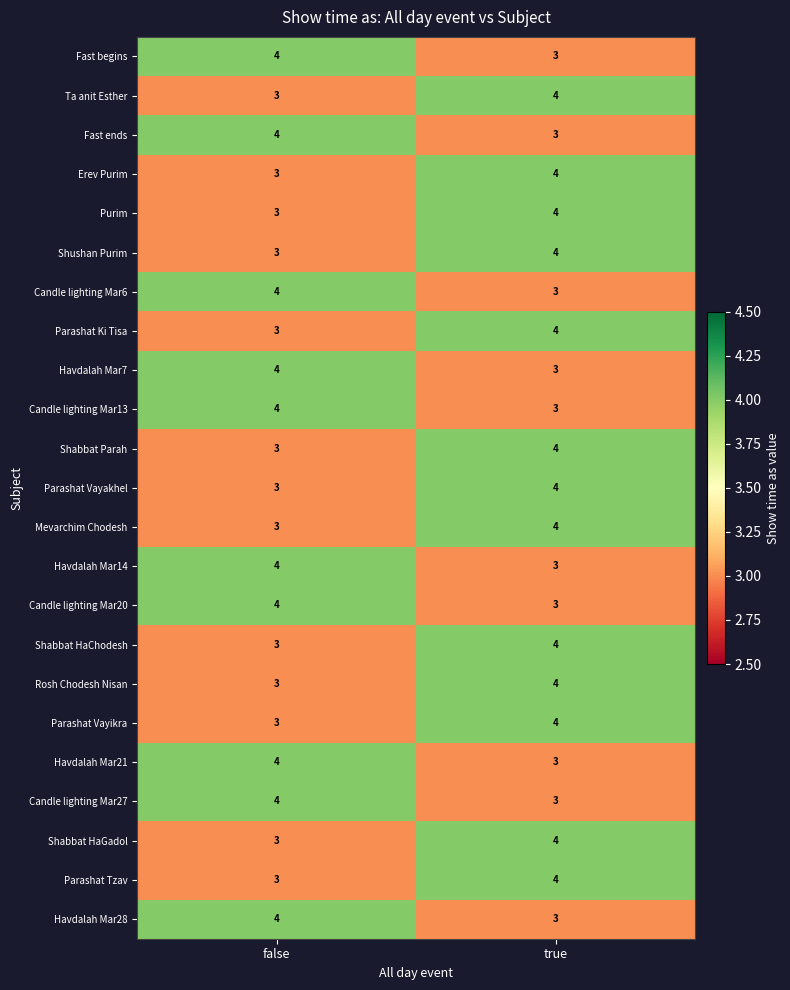

What is the spread (max minus min) of values at true?

1